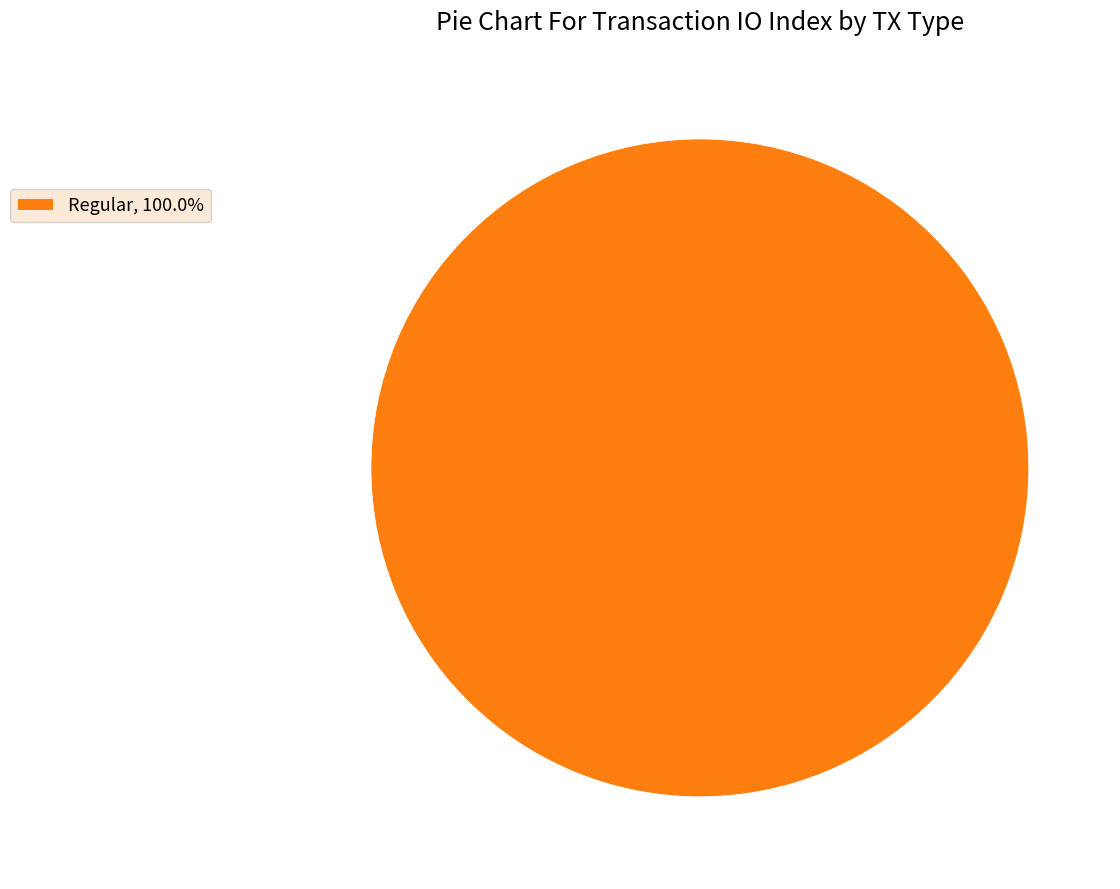

Is Regular, 100.0% the majority of the pie?

Yes